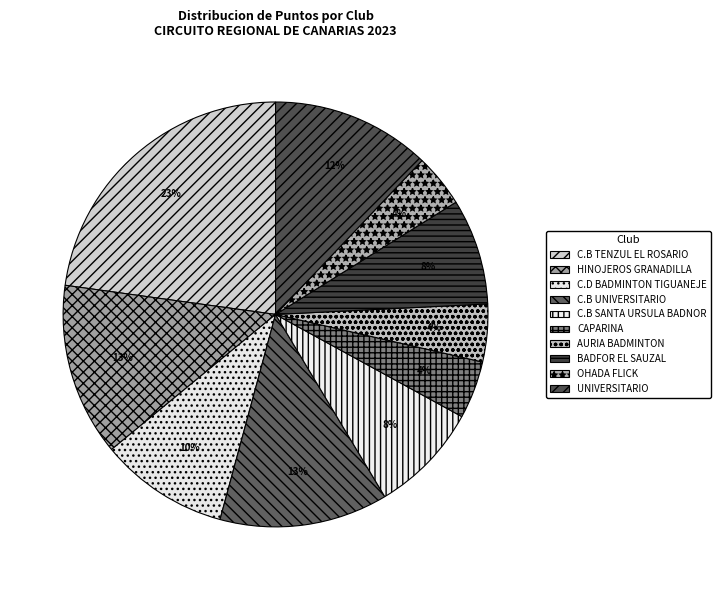

Which slice is the largest?

C.B TENZUL EL ROSARIO